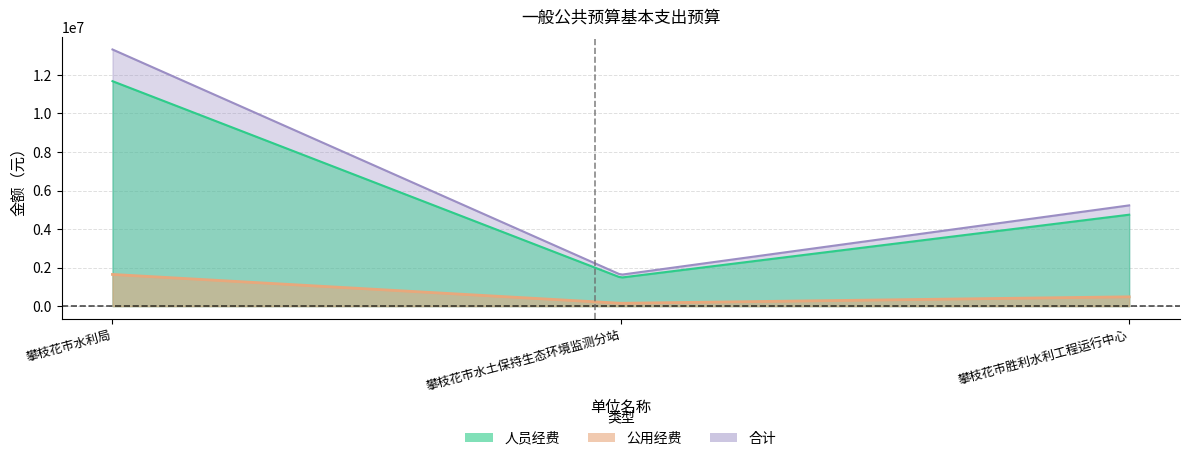

At which category is the sum across all series the highest?

攀枝花市水利局